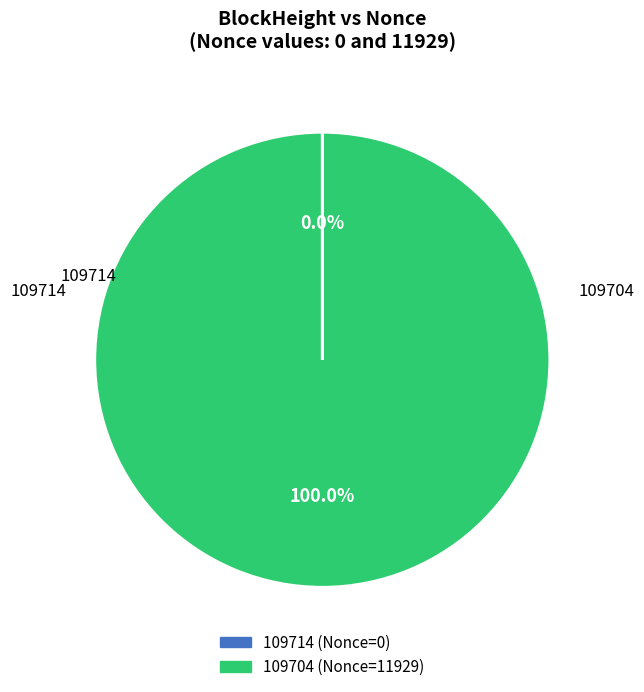

Is there any slice that represents more than half of the pie?

Yes